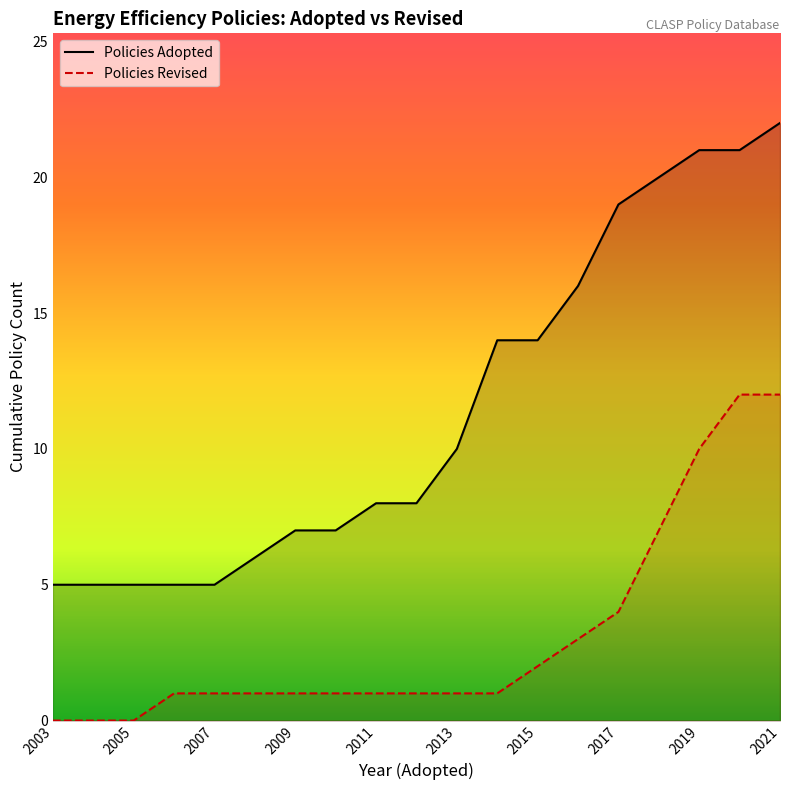

True or false: Policies Adopted and Policies Revised cross at least once.

False